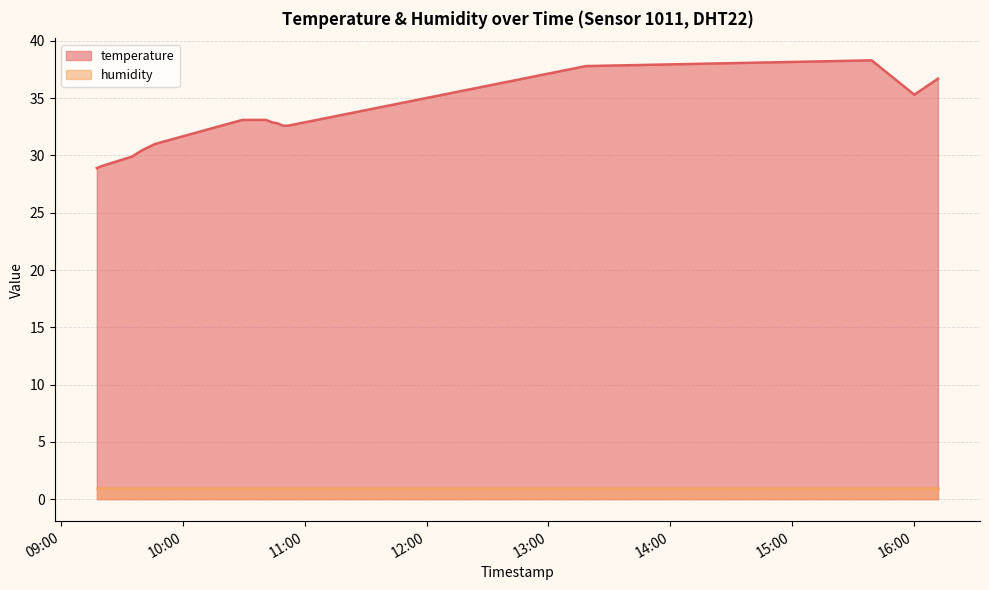

Reading left to right, list all the values displayed in this chart.

2023-09-07T09:17:33=28.9	2023-09-07T09:20:25=29.1	2023-09-07T09:34:52=29.9	2023-09-07T09:37:31=30.2	2023-09-07T09:40:22=30.5	2023-09-07T09:46:12=31.0	2023-09-07T10:29:13=33.1	2023-09-07T10:40:55=33.1	2023-09-07T10:43:47=32.9	2023-09-07T10:46:38=32.8	2023-09-07T10:49:19=32.6	2023-09-07T10:51:52=32.6	2023-09-07T13:18:32=37.8	2023-09-07T15:39:22=38.3	2023-09-07T16:00:22=35.3	2023-09-07T16:12:01=36.7